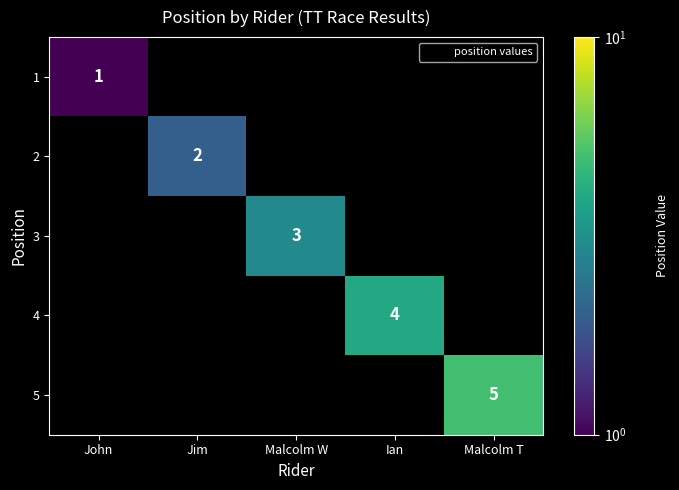

At how many categories does at least one series exceed 2?

3